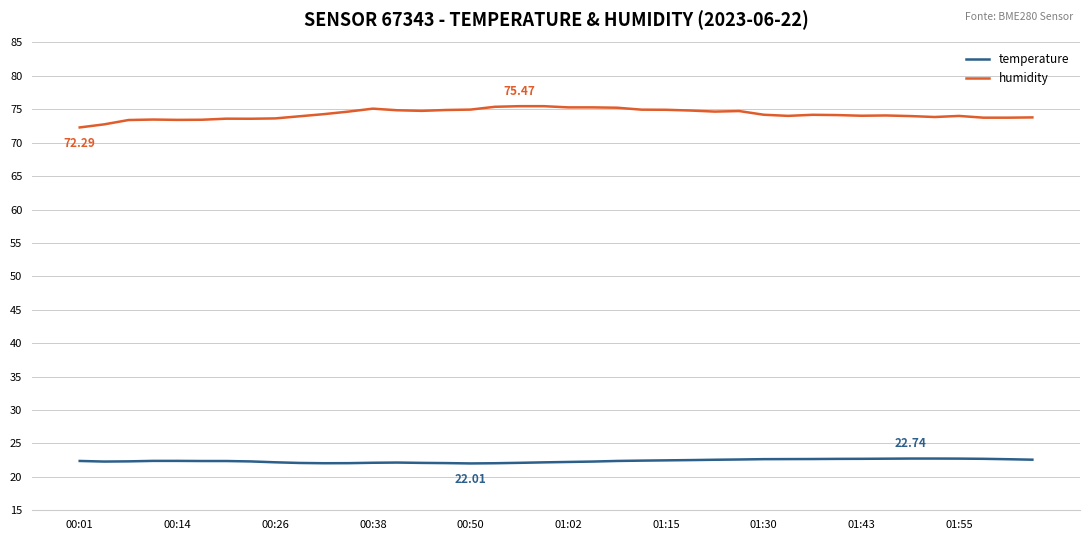

How many lines are shown in the chart?

2